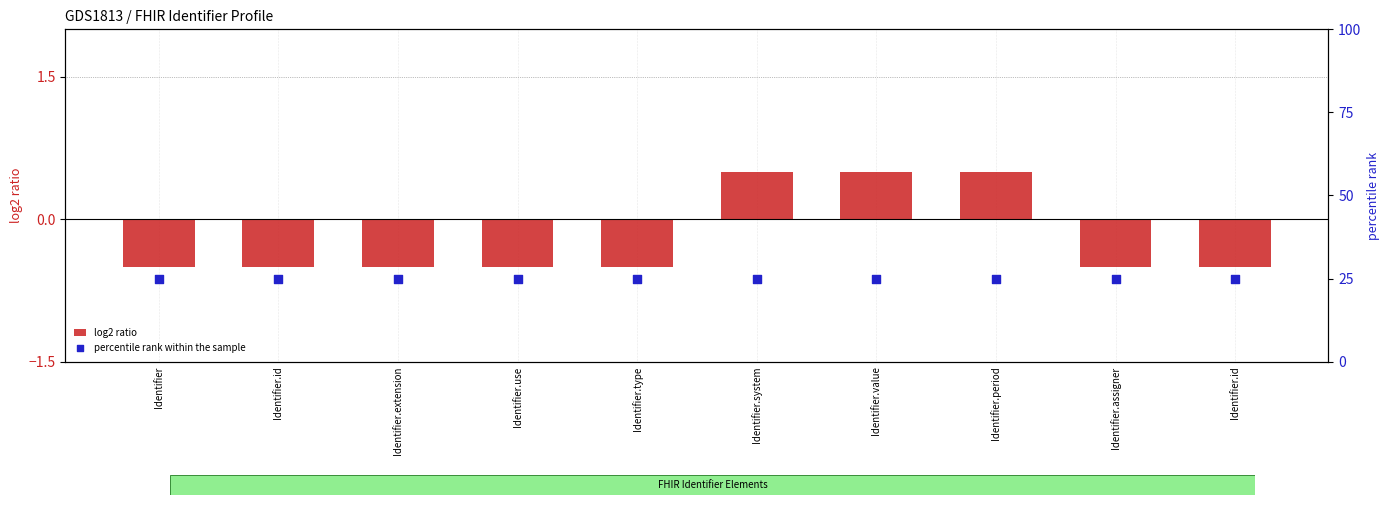

Which series has the largest total across all categories?

percentile rank within the sample